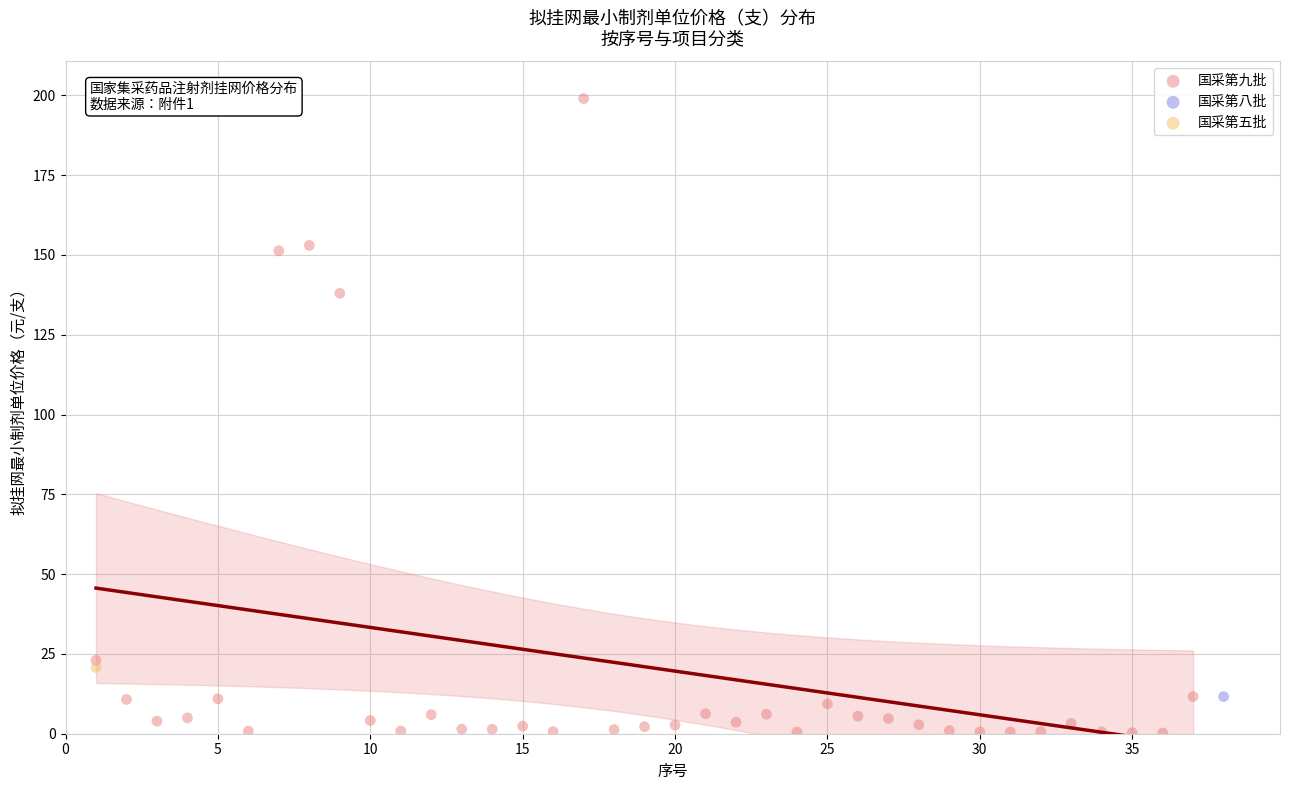

What are all the series names shown in the legend?

国采第九批, 国采第八批, 国采第五批